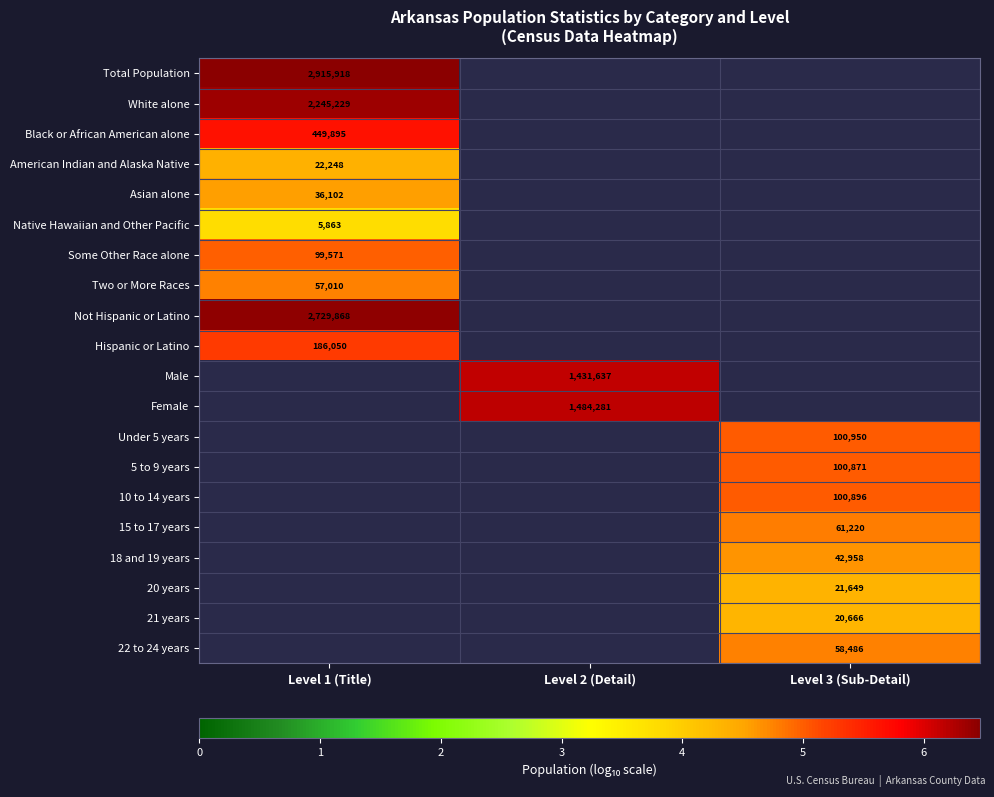

Which series has the largest range (max minus min)?

Total Population